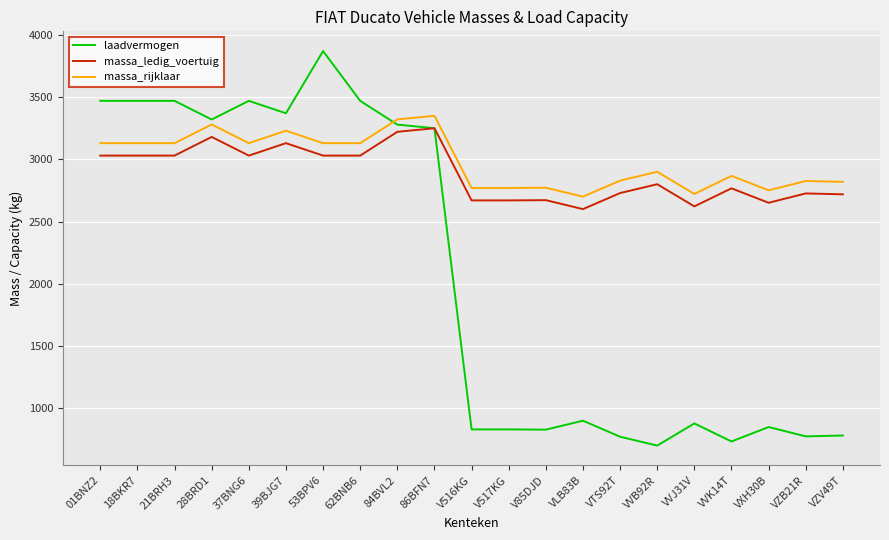

The value of laadvermogen at 62BNB6 is 3470. True or false?

True